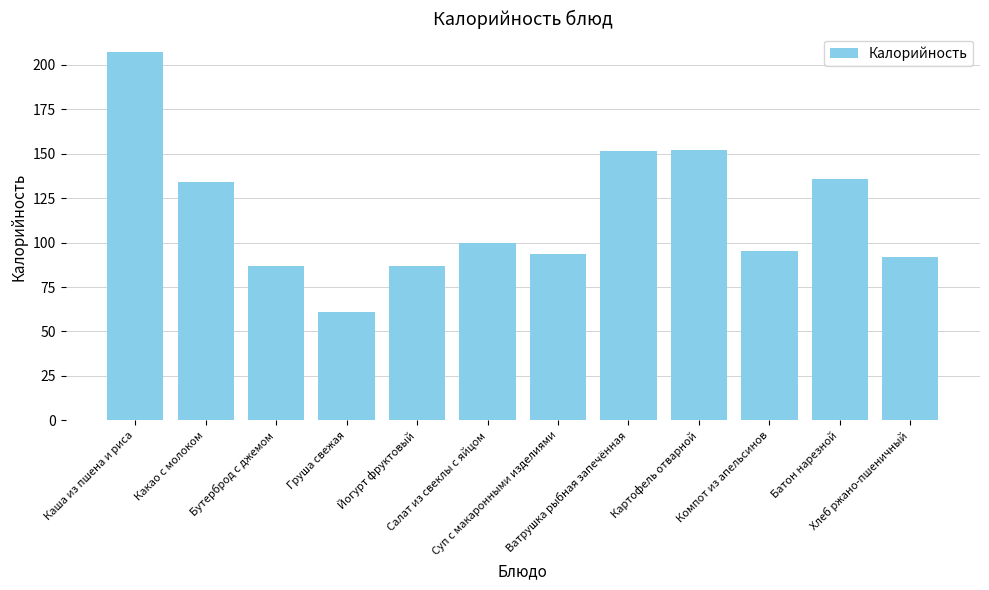

What is the sum of all values?

1396.6